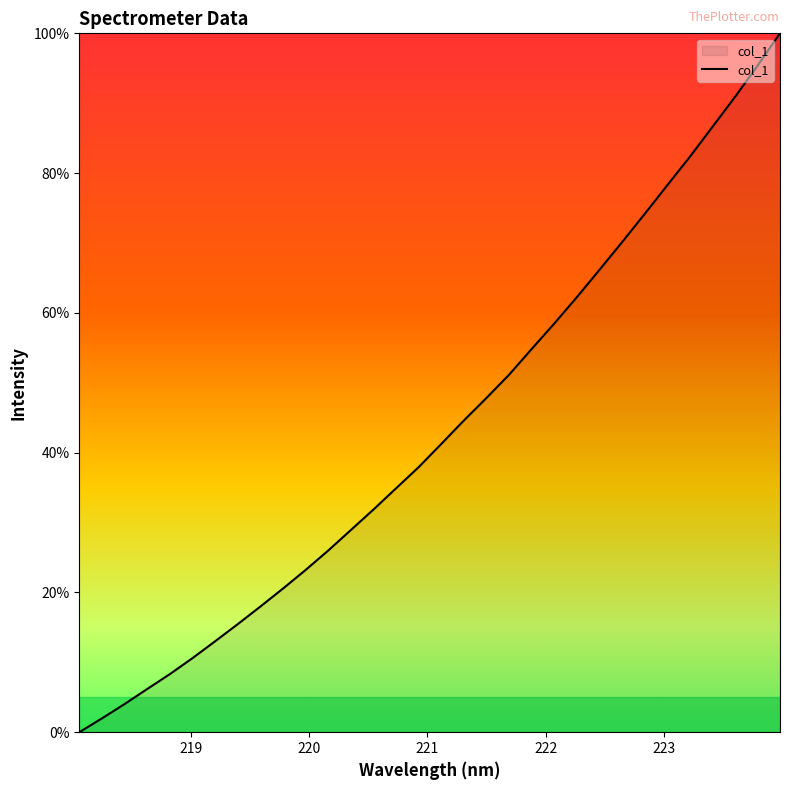

True or false: there are more than 0 points higher than both neighbors.

False